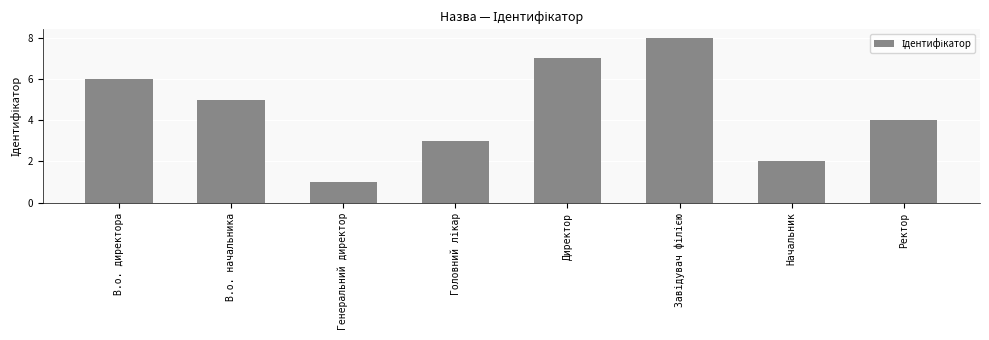

Between Ректор and В.о. директора, which is larger?

В.о. директора